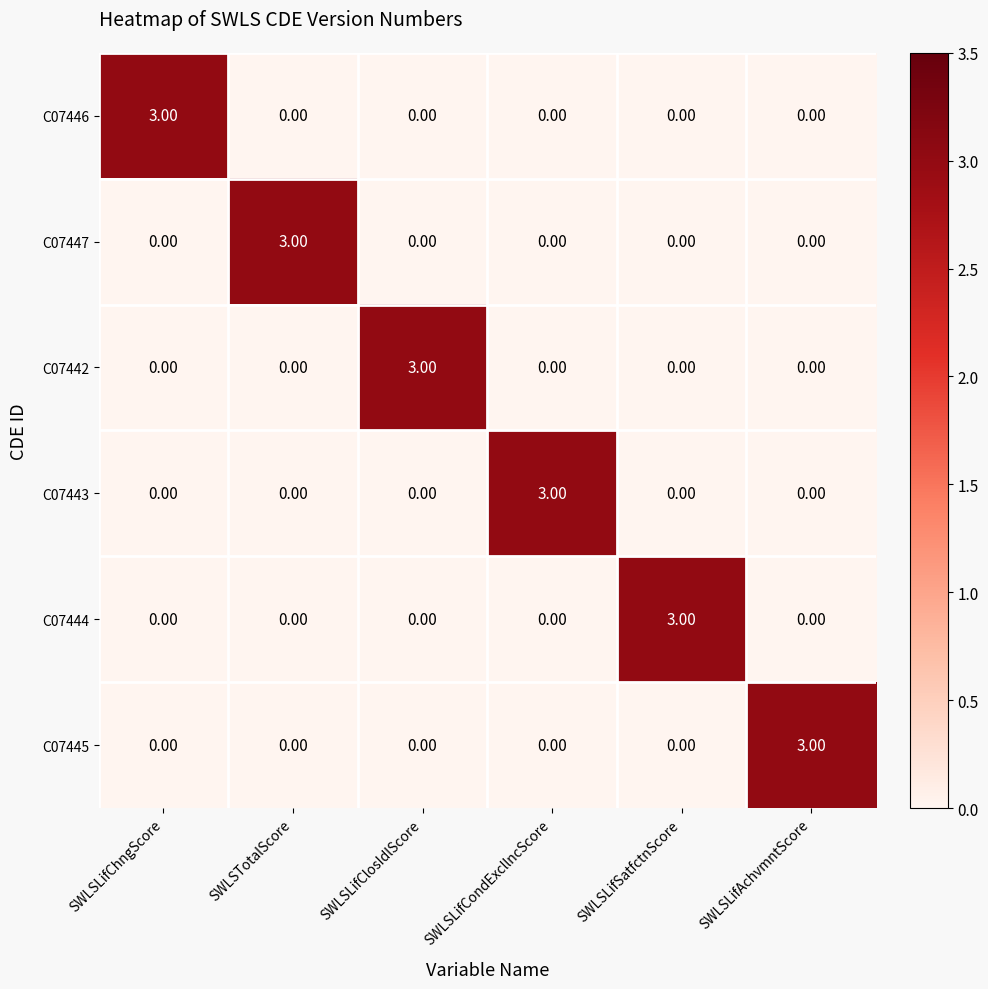

Which category has the highest value in the C07444 series?

SWLSLifSatfctnScore